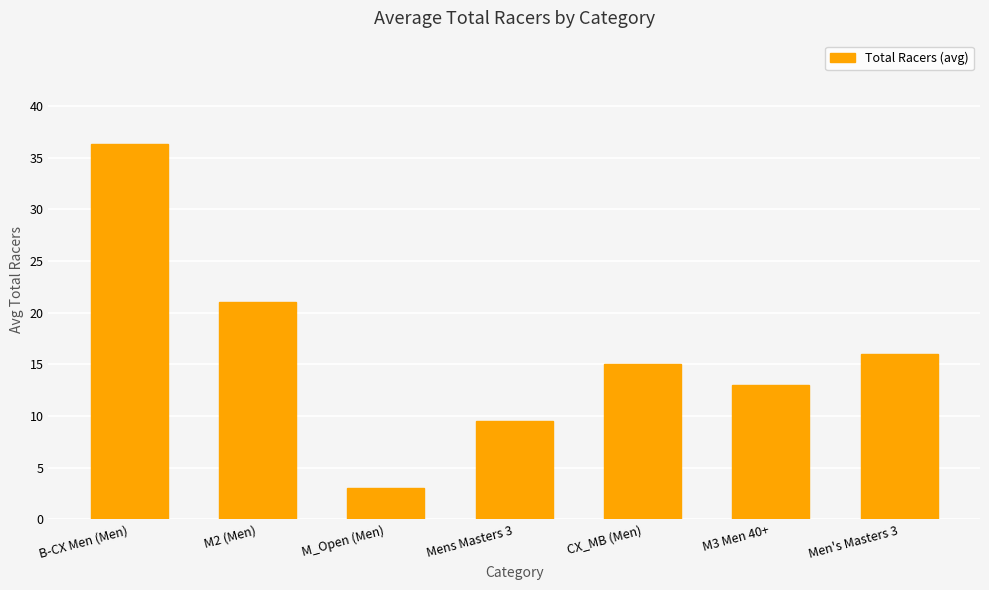

Which has a higher value, Mens Masters 3 or CX_MB (Men)?

CX_MB (Men)